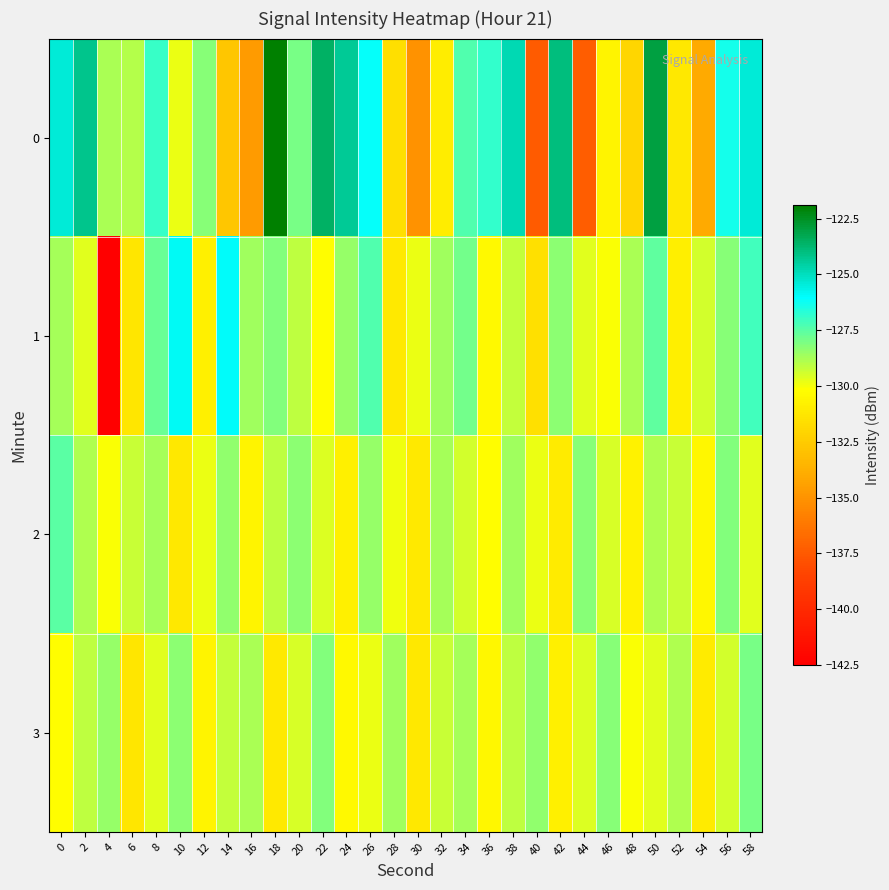

Reading right to left, extract all data points from this chart.

0: 58=-125.4	56=-126.3	54=-134.0	52=-131.2	50=-123.0	48=-132.0	46=-130.7	44=-137.3	42=-124.0	40=-137.4	38=-124.8	36=-126.8	34=-127.4	32=-131.0	30=-135.0	28=-131.6	26=-126.2	24=-124.4	22=-123.5	20=-128.0	18=-121.9	16=-134.7	14=-132.7	12=-128.2	10=-129.9	8=-126.9	6=-129.0	4=-128.8	2=-124.2	0=-125.4
1: 58=-127.1	56=-128.2	54=-129.4	52=-130.9	50=-127.6	48=-128.8	46=-130.1	44=-129.7	42=-128.3	40=-131.5	38=-129.2	36=-130.4	34=-127.9	32=-128.6	30=-129.8	28=-131.1	26=-127.3	24=-128.5	22=-130.2	20=-129.1	18=-128.1	16=-128.6	14=-126.0	12=-130.8	10=-125.9	8=-127.8	6=-131.3	4=-142.5	2=-129.7	0=-128.7
2: 58=-129.7	56=-128.1	54=-130.5	52=-129.3	50=-128.9	48=-130.7	46=-129.5	44=-128.2	42=-131.0	40=-129.8	38=-128.6	36=-130.2	34=-129.4	32=-128.7	30=-131.1	28=-129.9	26=-128.5	24=-130.8	22=-129.6	20=-128.3	18=-129.1	16=-130.6	14=-128.4	12=-129.8	10=-131.2	8=-128.7	6=-129.3	4=-130.1	2=-128.9	0=-127.5
3: 58=-128.0	56=-129.4	54=-131.0	52=-128.9	50=-129.7	48=-130.1	46=-128.2	44=-129.6	42=-130.8	40=-128.4	38=-129.1	36=-130.5	34=-128.7	32=-129.3	30=-131.2	28=-128.6	26=-129.8	24=-130.4	22=-128.1	20=-129.5	18=-131.1	16=-128.8	14=-129.2	12=-130.6	10=-128.3	8=-129.7	6=-131.3	4=-128.5	2=-129.1	0=-130.2